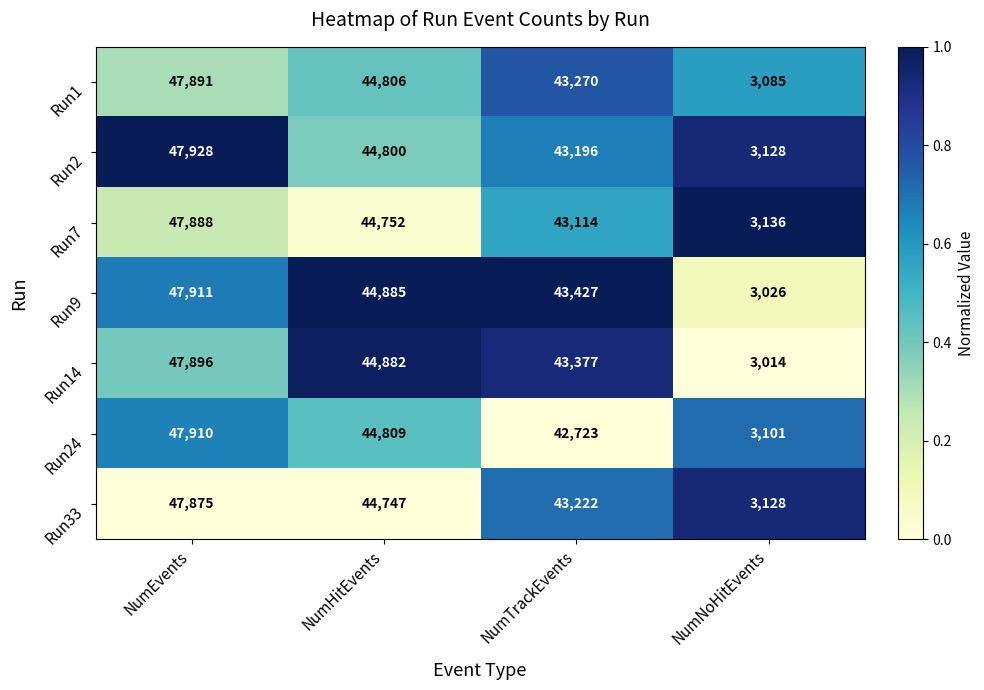

What is the difference between the Run9 values at NumNoHitEvents and NumHitEvents?

41859